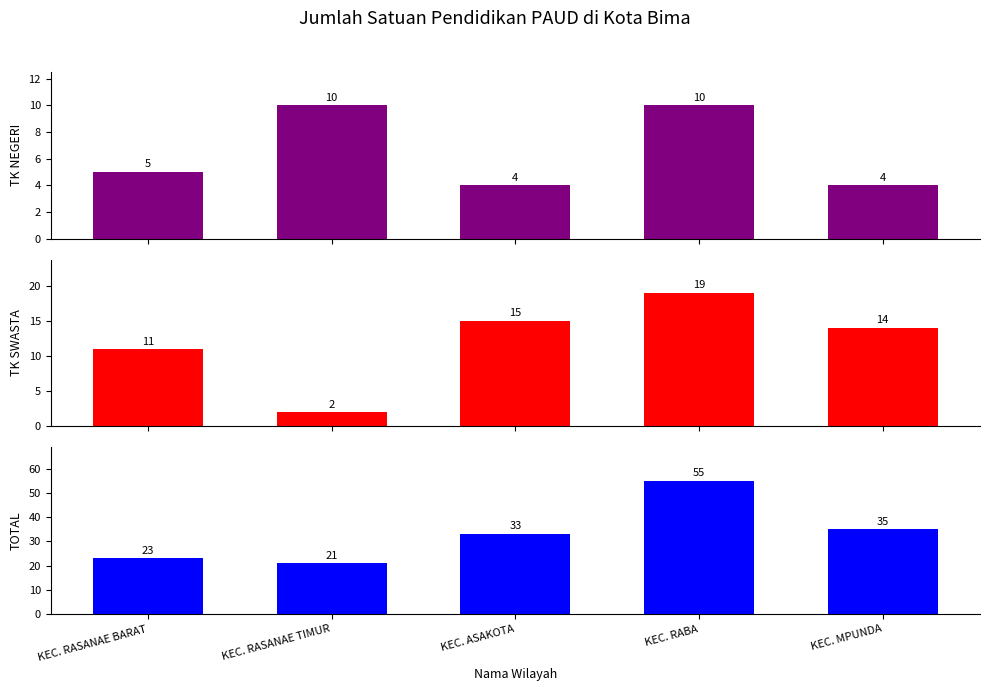

What is the sum of all TK NEGERI values?

33